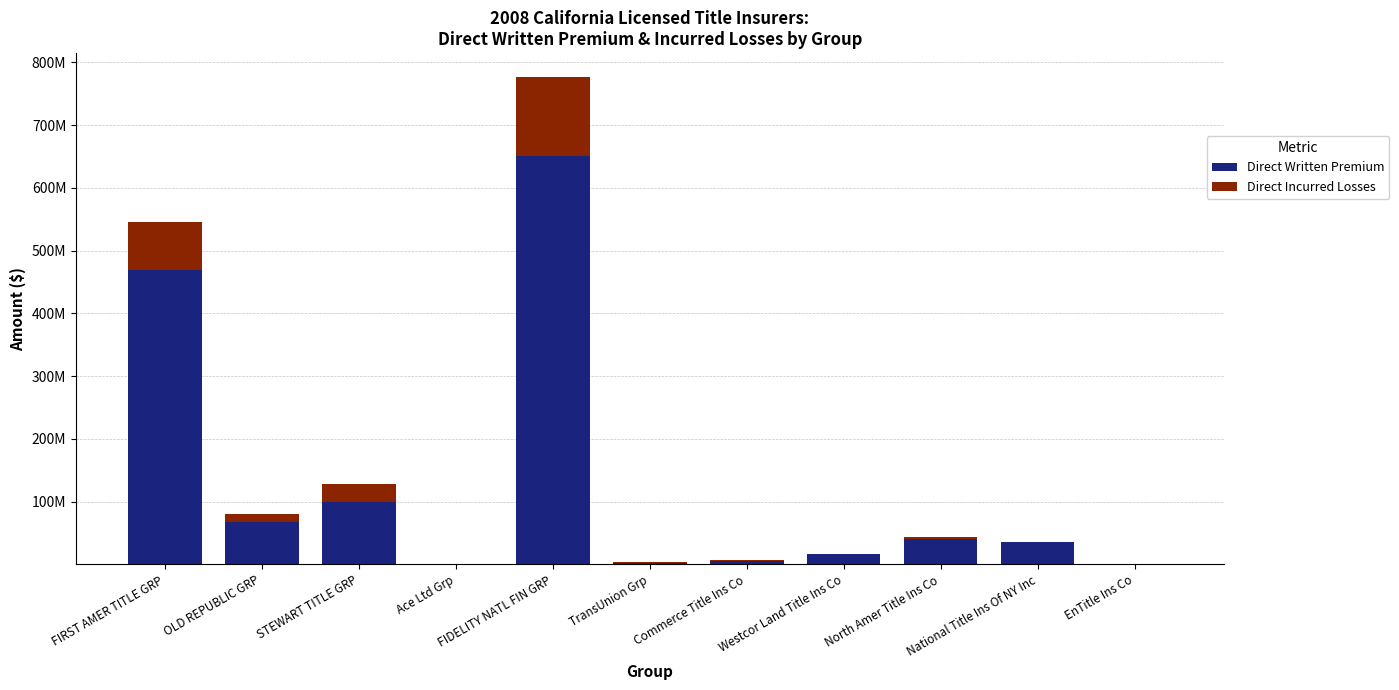

Which series has the largest total across all categories?

Direct Written Premium